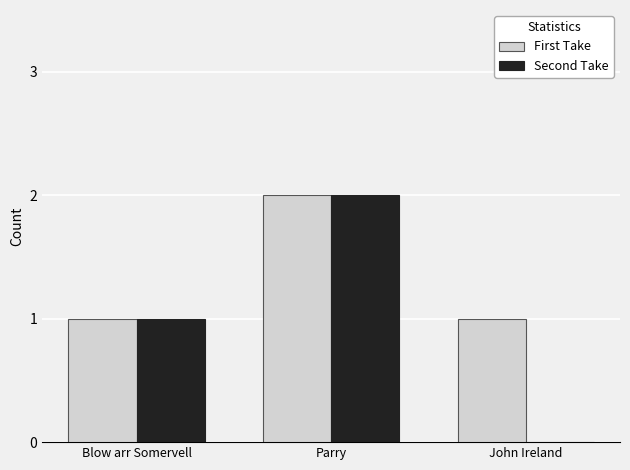

Is it true that First Take equals 3 at Parry?

False